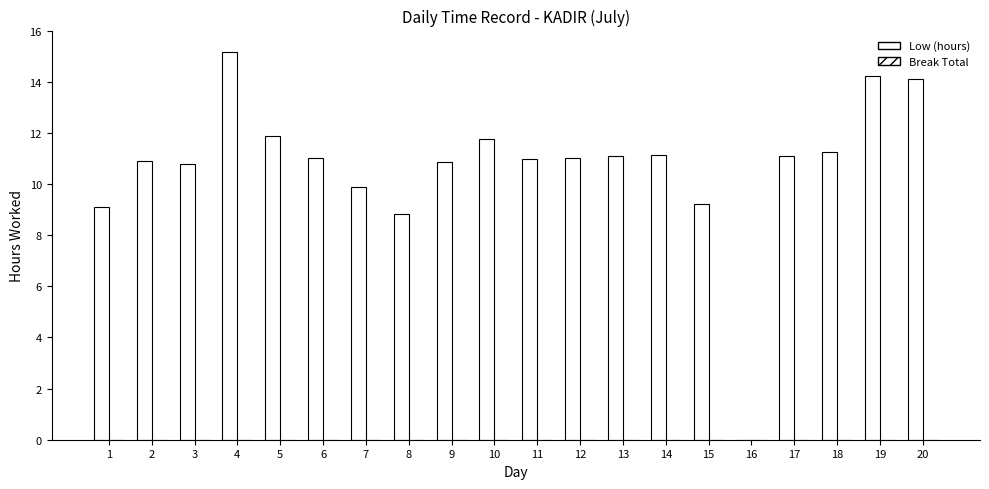

How many distinct data groups are displayed?

1